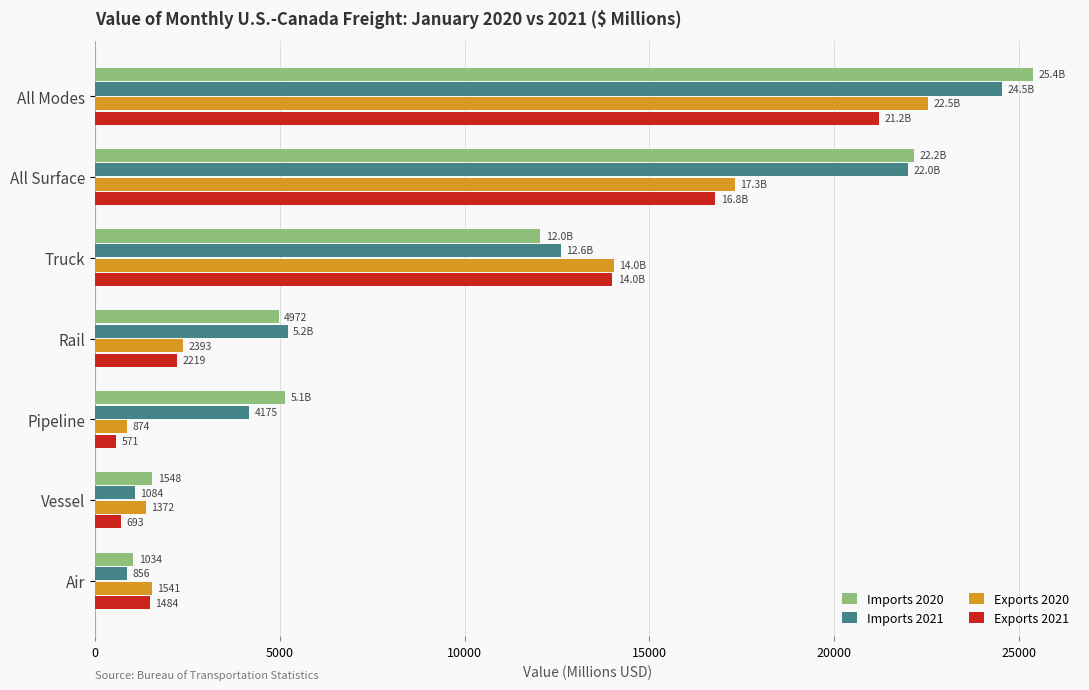

List the series in order of their peak value, highest first.

Imports 2020, Imports 2021, Exports 2020, Exports 2021